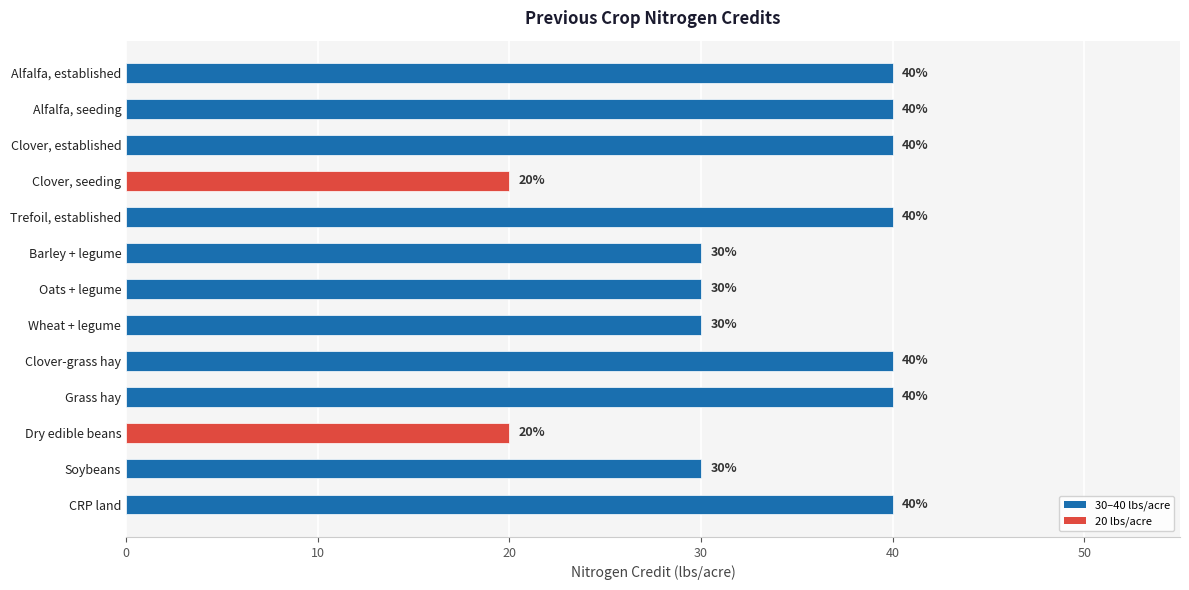

What is the average value?

34